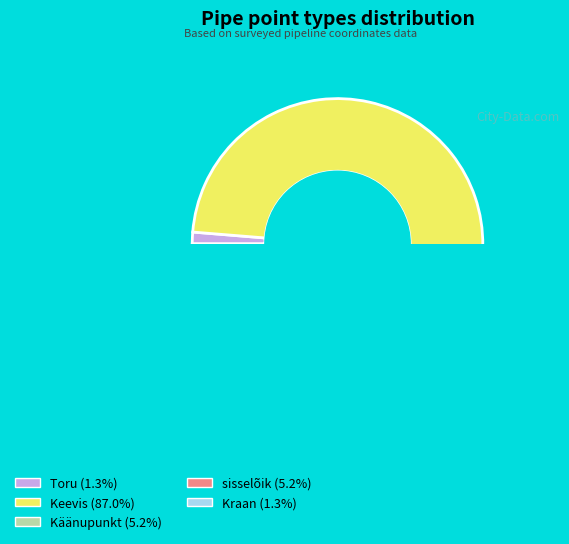

True or false: Toru accounts for 11% of the total.

False